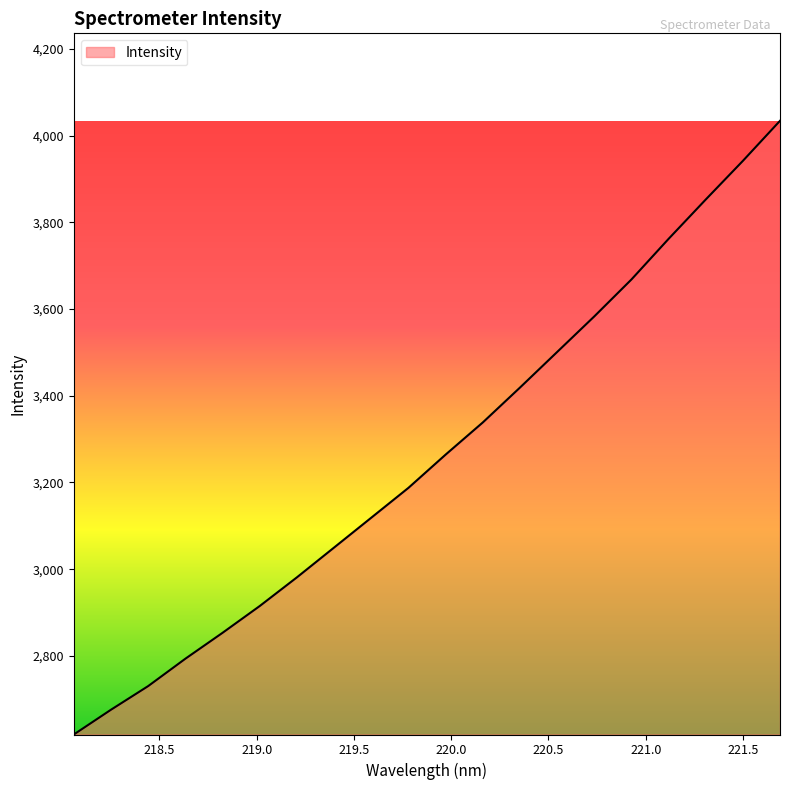

Count the number of categories in the chart.

20